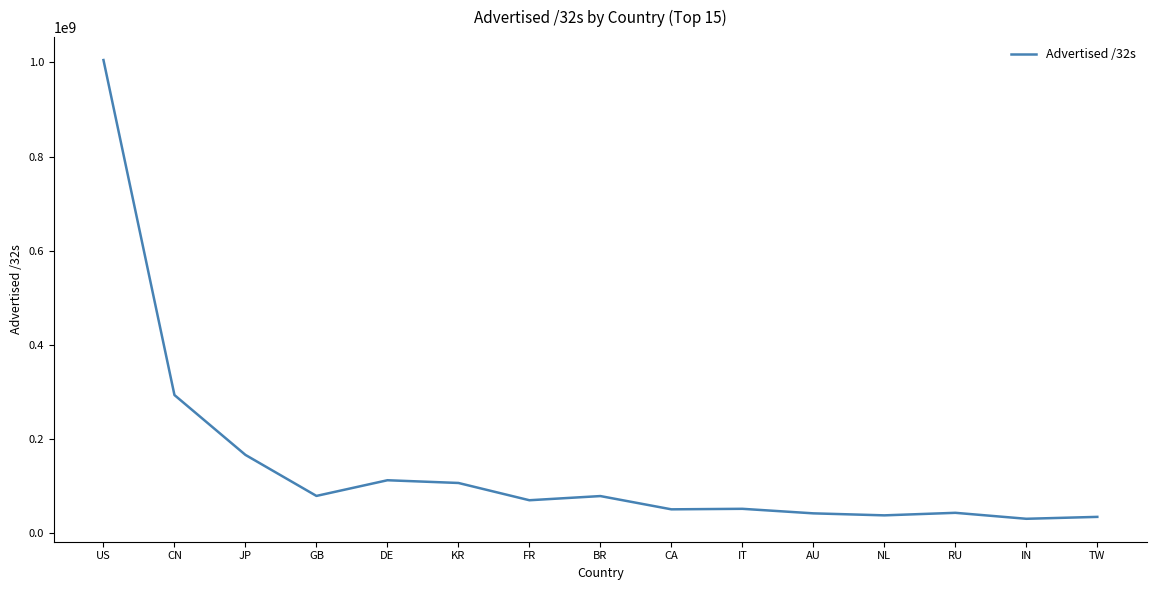

What is the approximate value at AU, to the nearest 100?

41697600